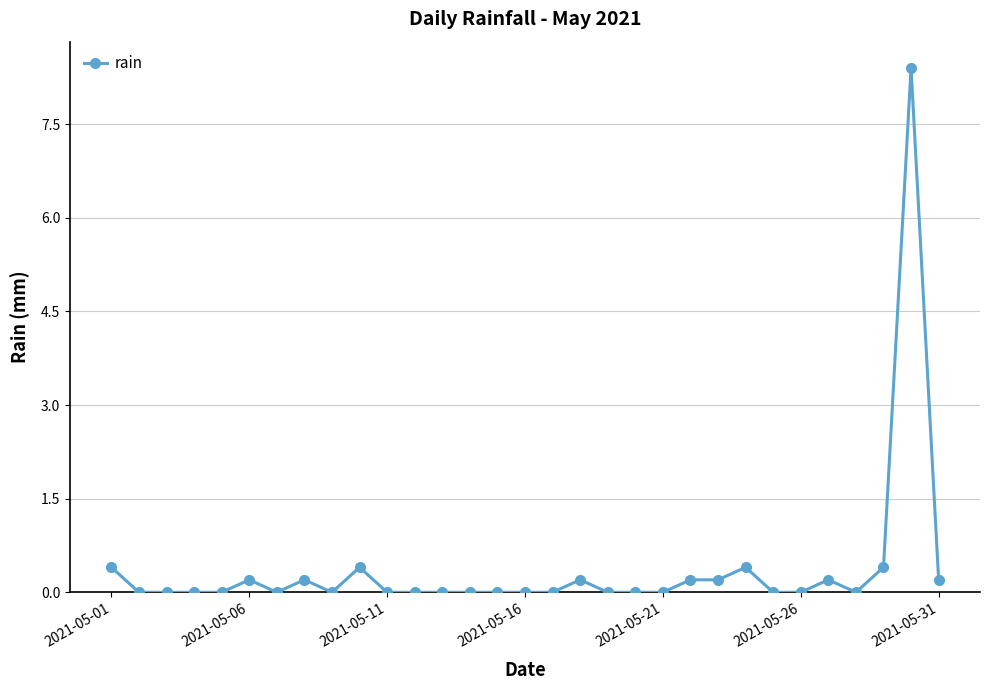

What is the value of the 24th point from the left?

0.4